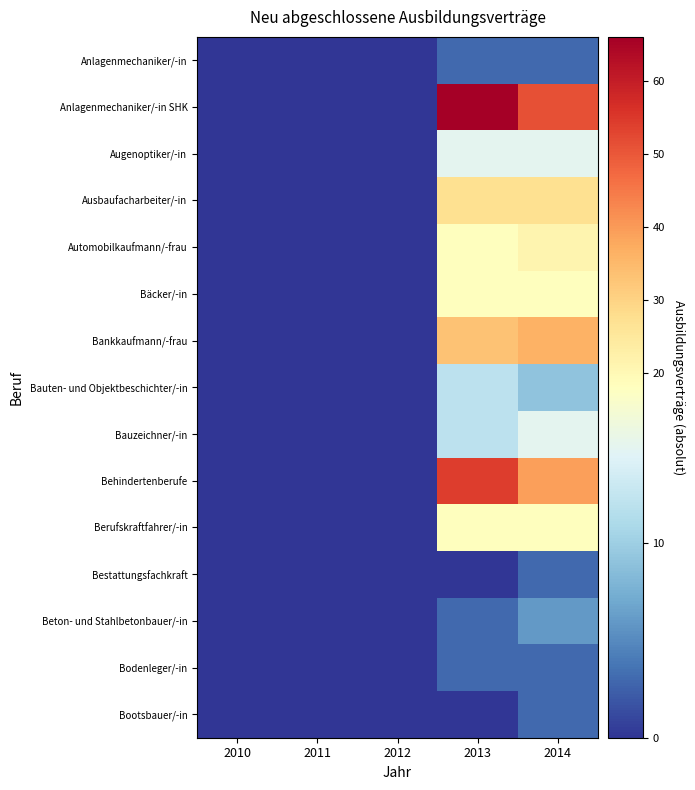

What is the difference between the Bankkaufmann/-frau values at 2013 and 2012?

33